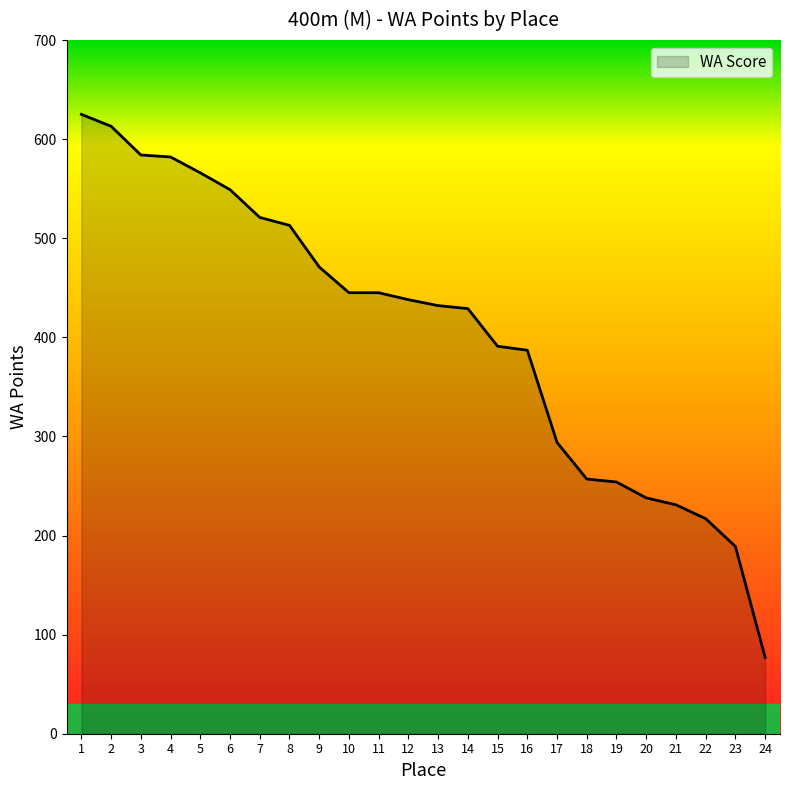

The value at 23 is 189. True or false?

True